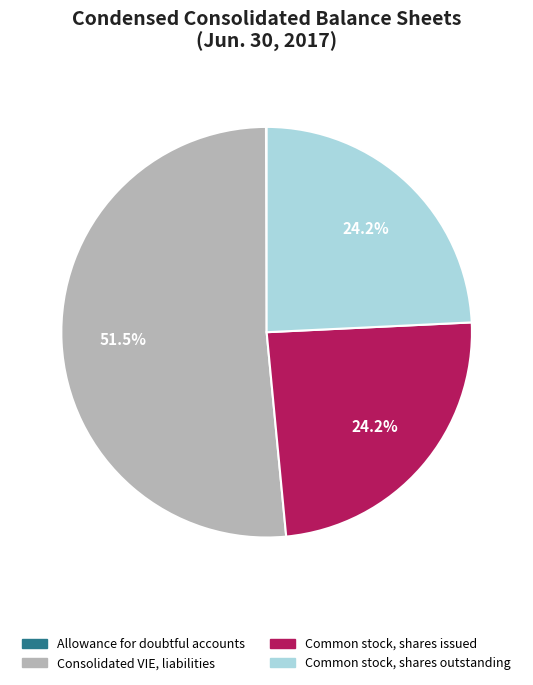

What is the largest slice in the pie chart?

Consolidated VIE, liabilities